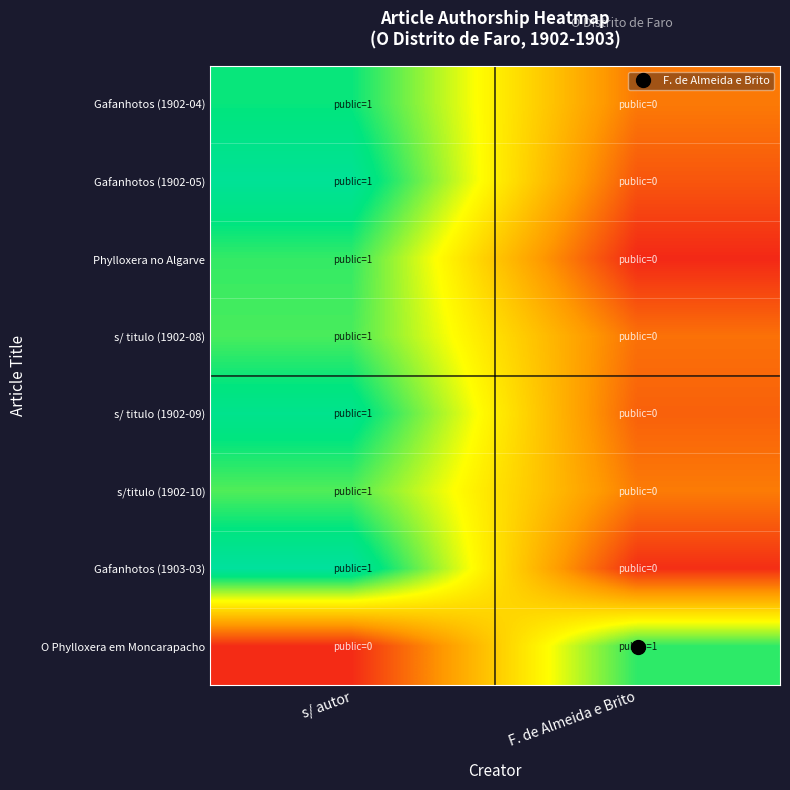

Between s/ autor and F. de Almeida e Brito, which series saw the biggest shift?

Gafanhotos (1903-03)